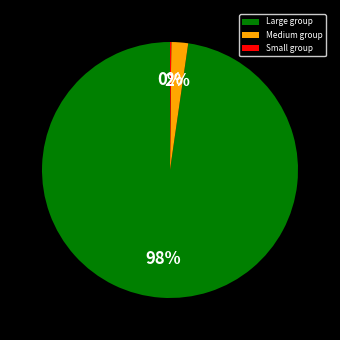

To the nearest percent, what is the difference between the largest and smallest slice percentages?

98%